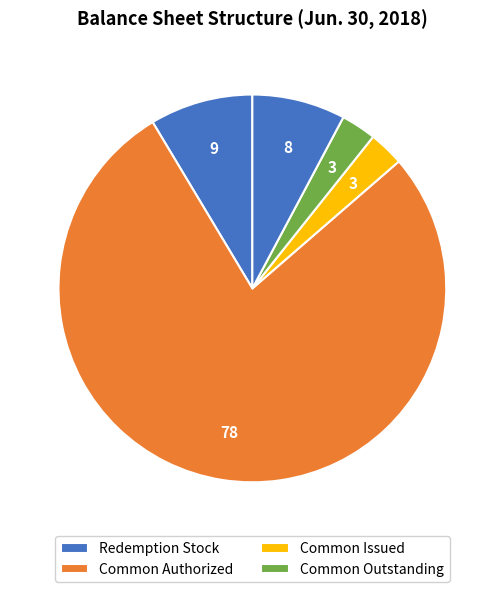

How many segments does this pie chart have?

5